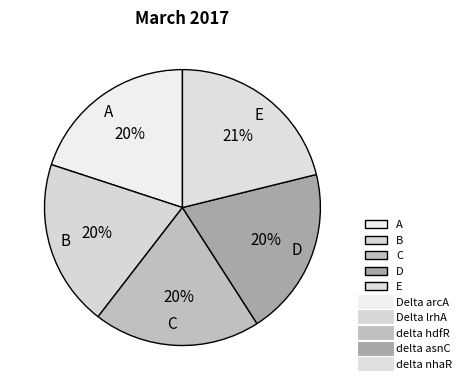

To the nearest percent, what percentage of the pie is B?

20%